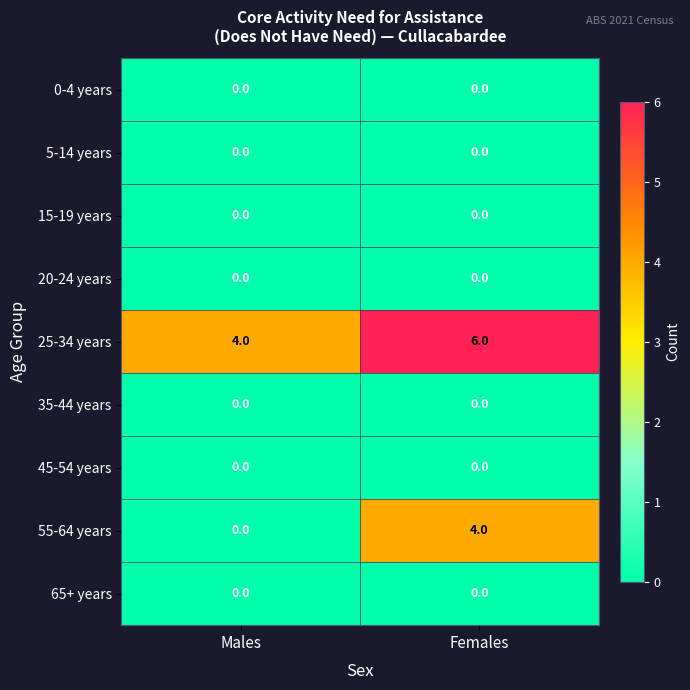

What is the difference between the highest and lowest values at Males?

4